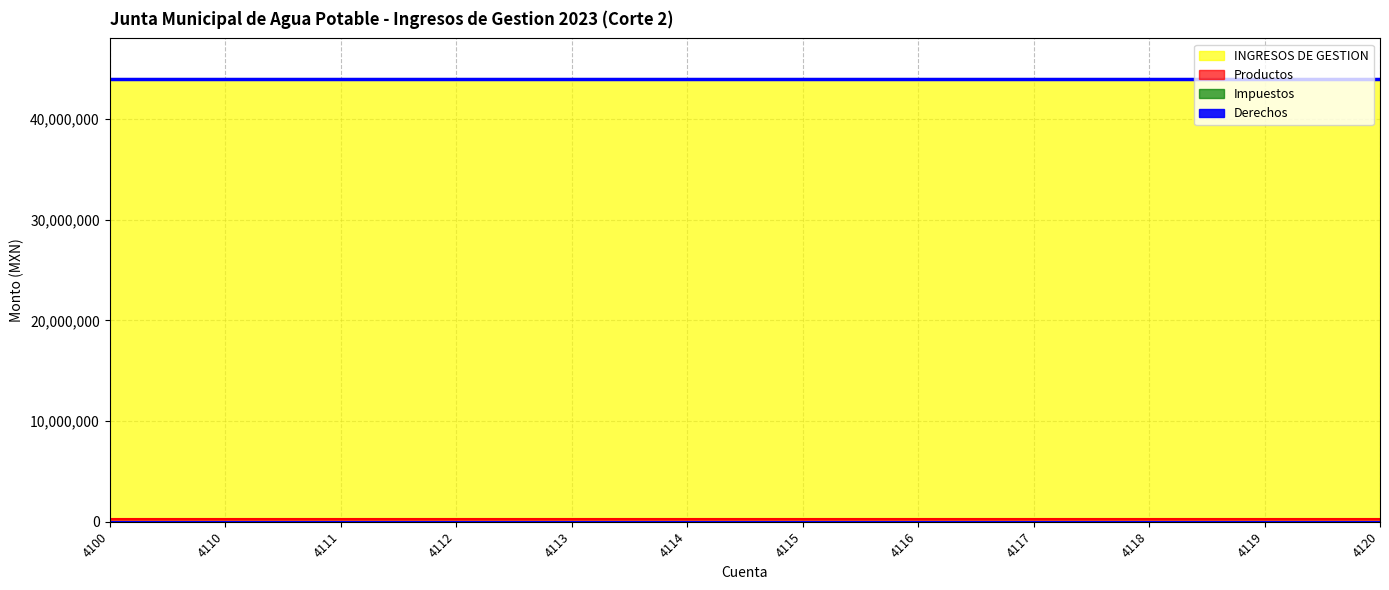

What is the highest value of the Productos series?

298758.6